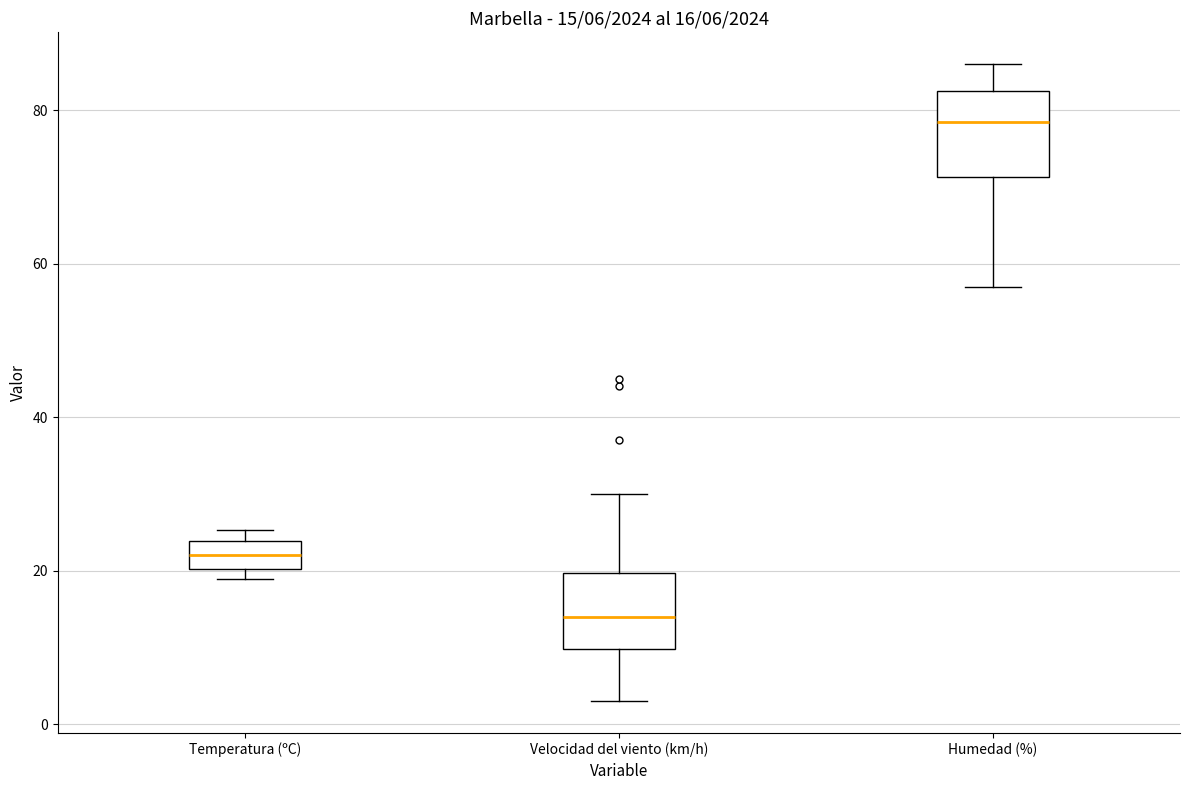

Which box's median line is the lowest?

Velocidad del viento (km/h)